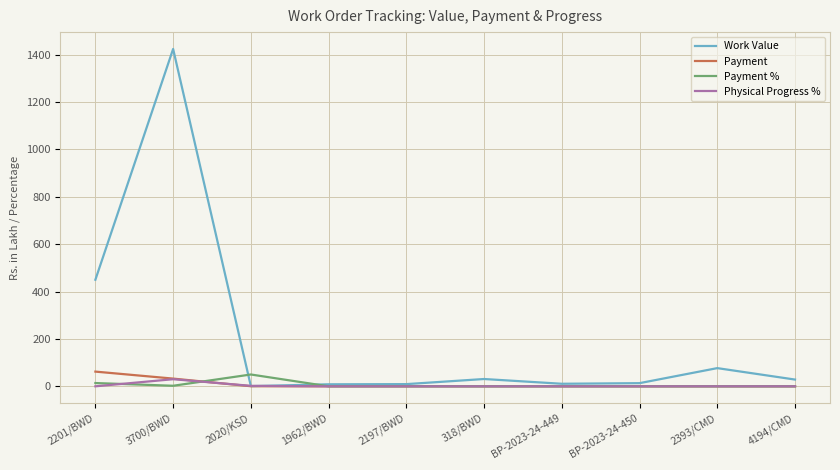

Count the number of categories in the chart.

10